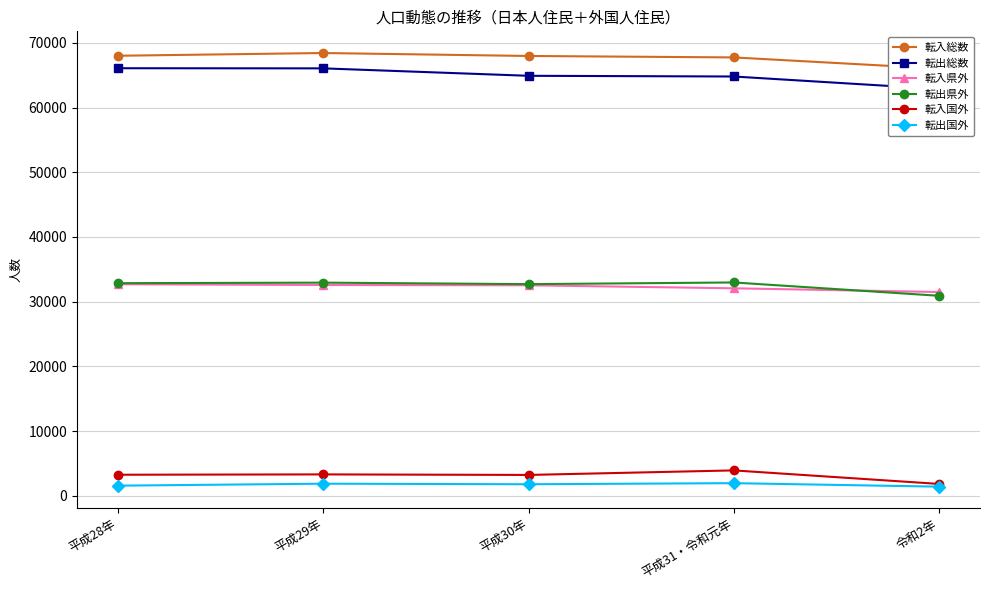

Reading left to right, list all the values displayed in this chart.

転入総数: 平成28年=68020	平成29年=68443	平成30年=67986	平成31・令和元年=67762	令和2年=66034
転出総数: 平成28年=66090	平成29年=66070	平成30年=64921	平成31・令和元年=64812	令和2年=62881
転入県外: 平成28年=32692	平成29年=32576	平成30年=32530	平成31・令和元年=32066	令和2年=31489
転出県外: 平成28年=32857	平成29年=32940	平成30年=32708	平成31・令和元年=32968	令和2年=30910
転入国外: 平成28年=3240	平成29年=3292	平成30年=3209	平成31・令和元年=3911	令和2年=1820
転出国外: 平成28年=1553	平成29年=1855	平成30年=1770	平成31・令和元年=1937	令和2年=1398